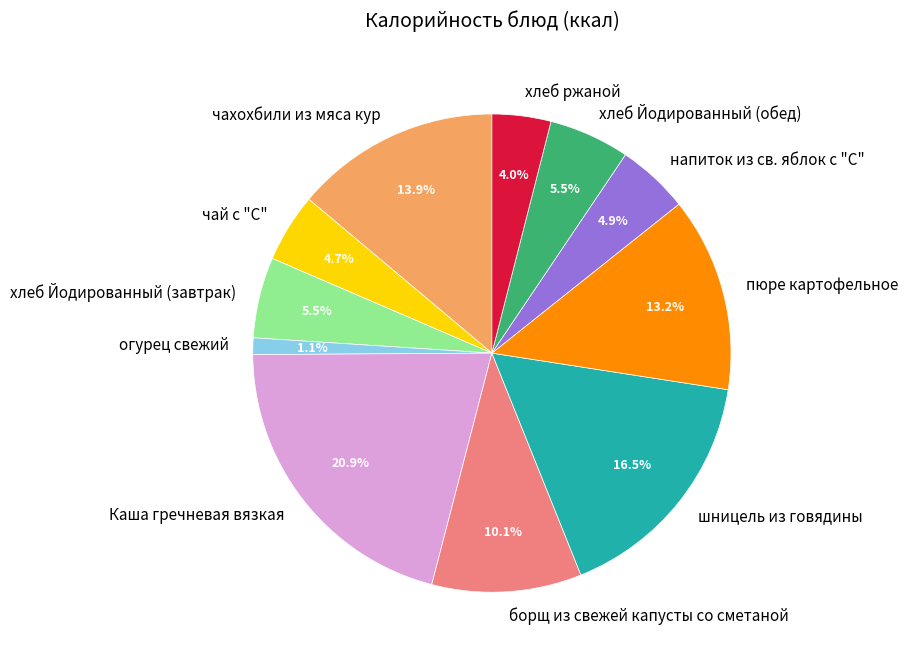

Count the number of slices in the pie.

11